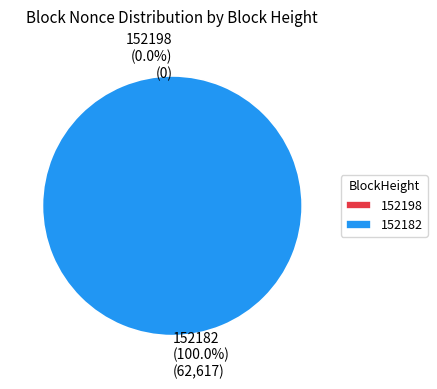

How many segments does this pie chart have?

2